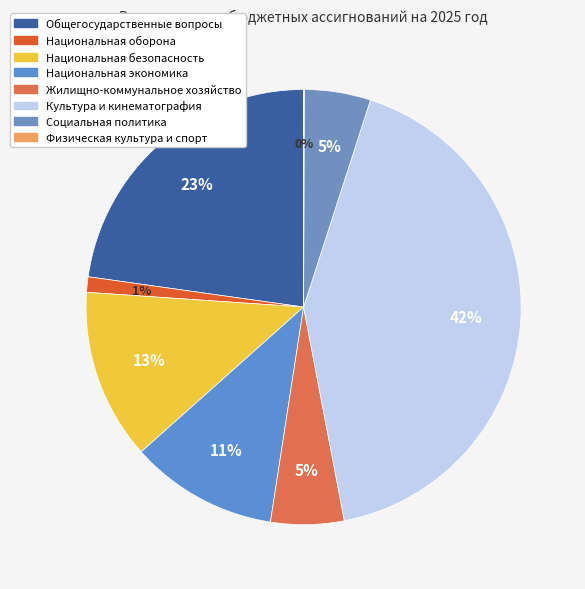

What is the ratio of the value at Жилищно-коммунальное хозяйство to the value at Общегосударственные вопросы?

0.2